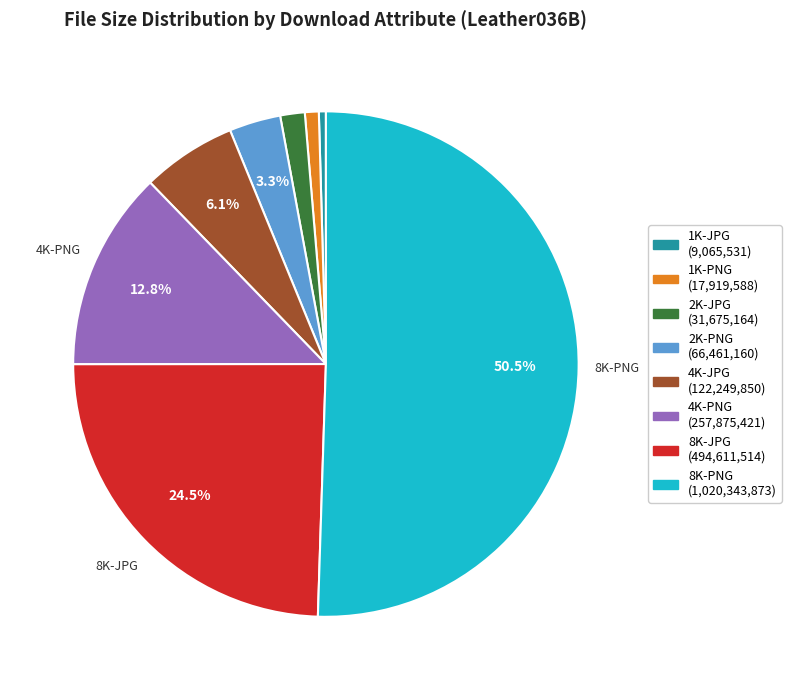

Which category has the biggest portion of the pie?

8K-PNG